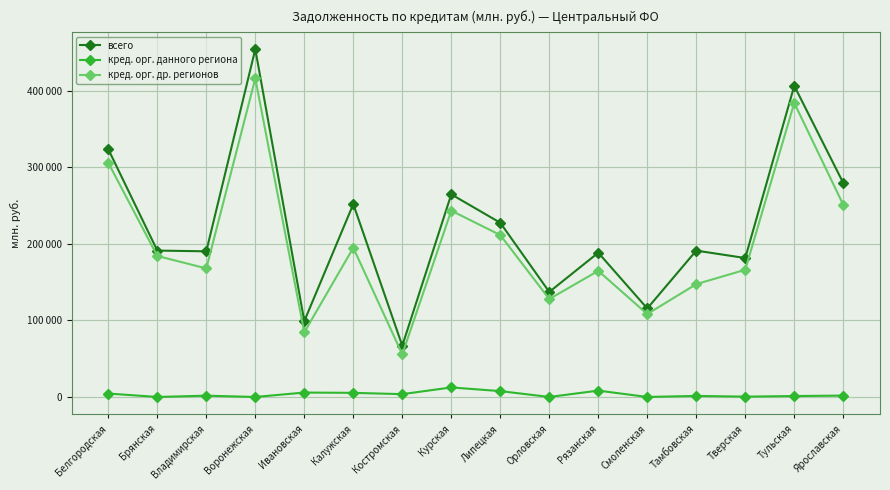

What is the spread (max minus min) of values at Липецкая?

220010